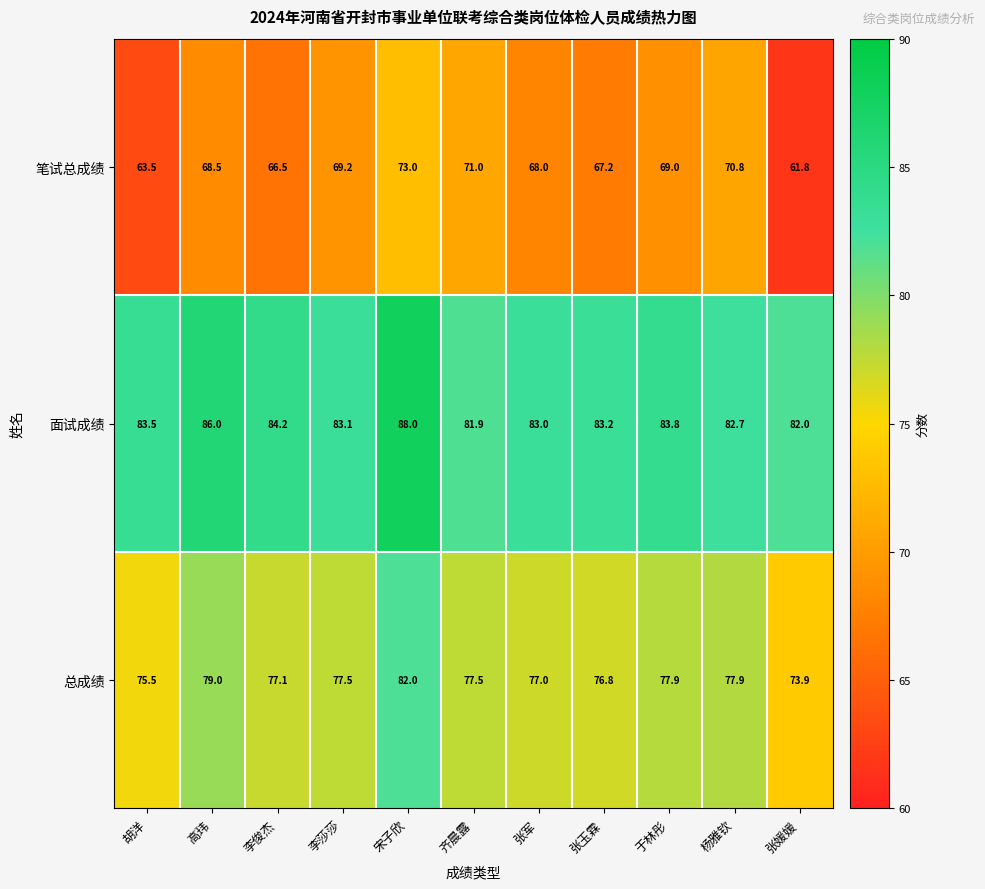

How many series are shown in this chart?

3